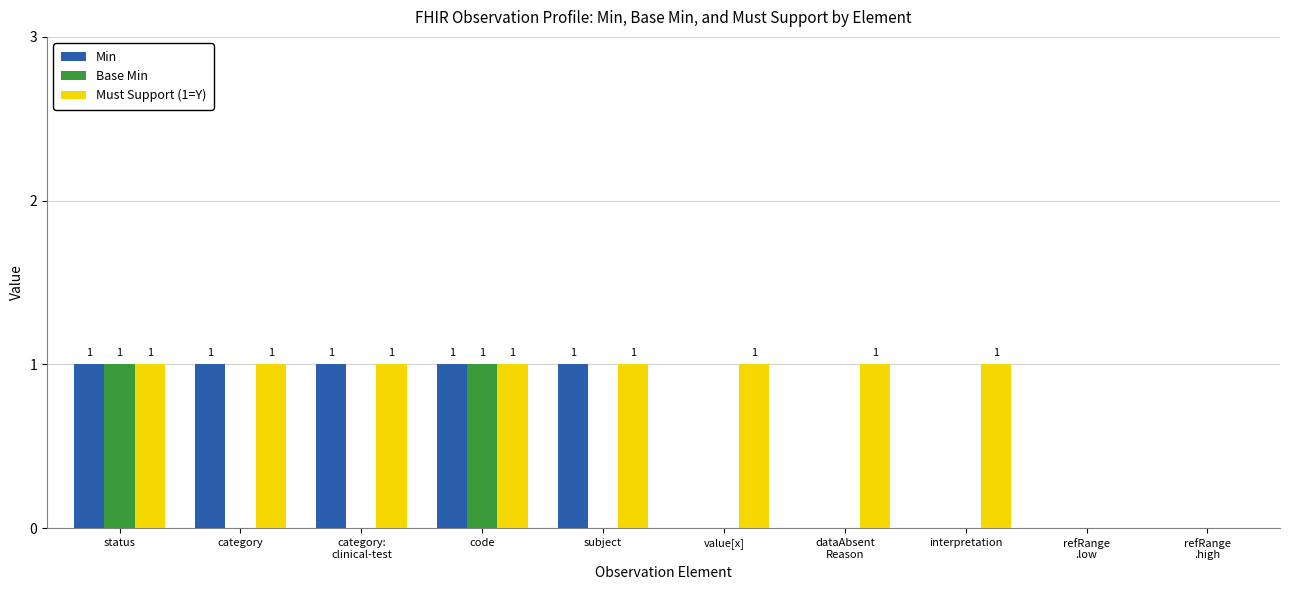

What is the sum of all Must Support (1=Y) values?

8